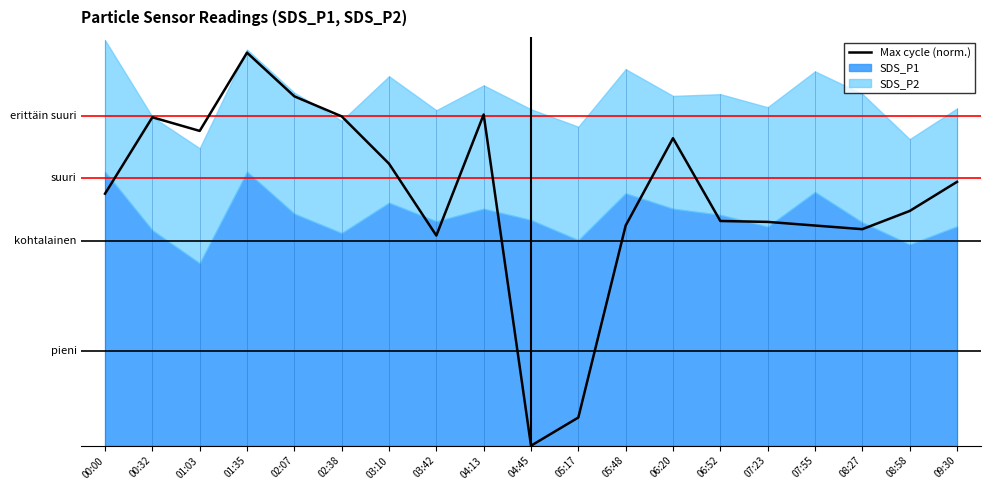

What is the difference between the maximum and minimum values?

25.0